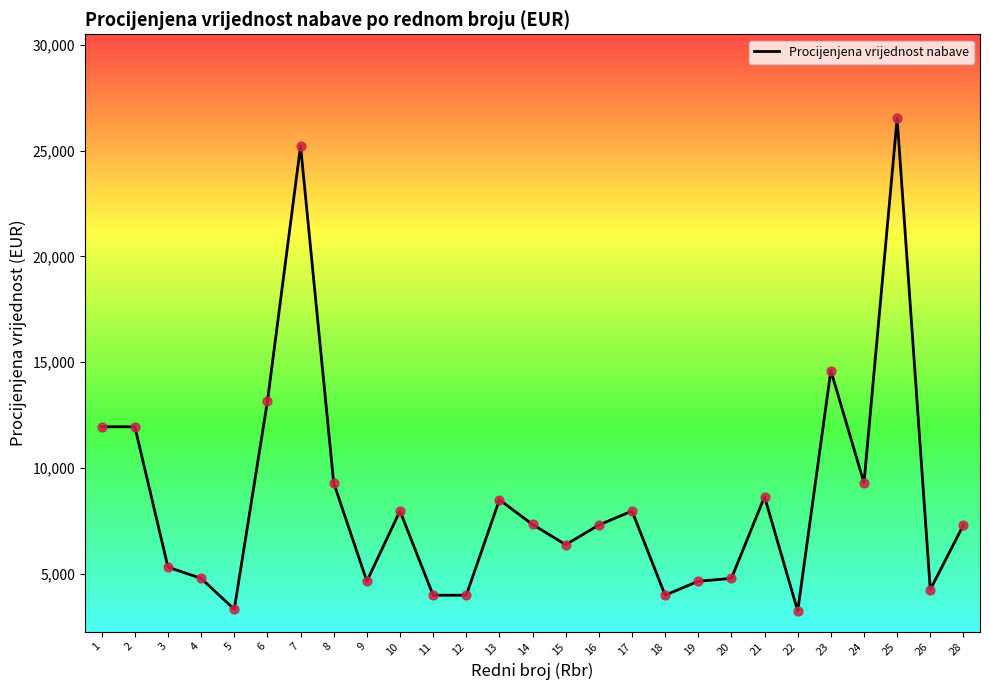

Approximately how many times larger is the value at 26 compared to 22?

1.3